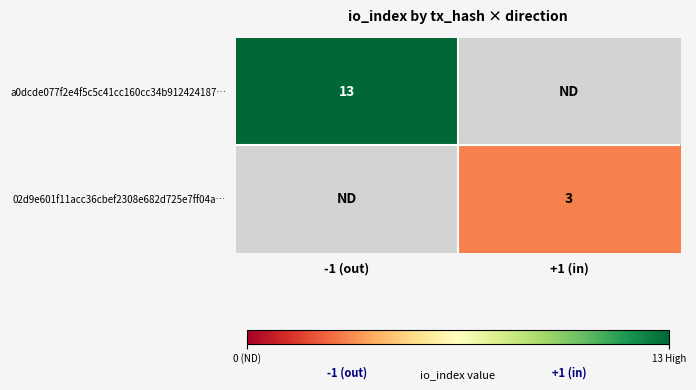

True or false: 02d9e601f11acc36cbef2308e682d725e7ff04a… has a value of 3 at +1 (in).

True